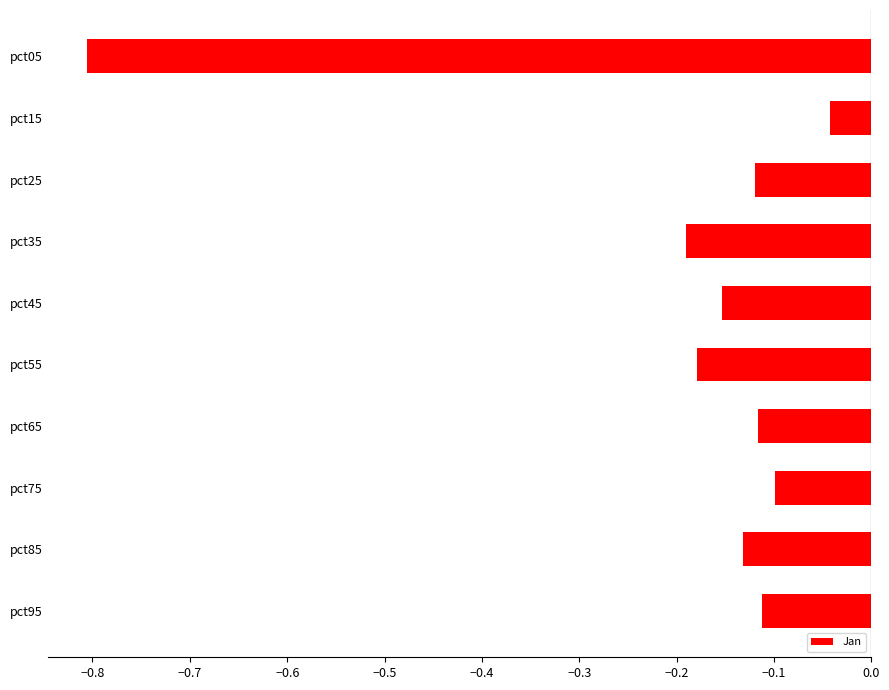

Where is the data nearest to the value 0?

pct15